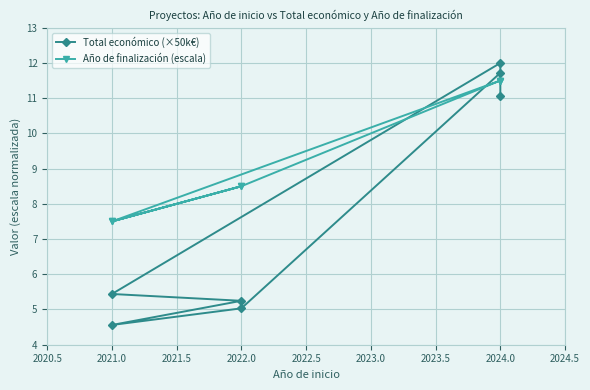

True or false: Total económico (×50k€) has more than 1 interior local peaks.

False